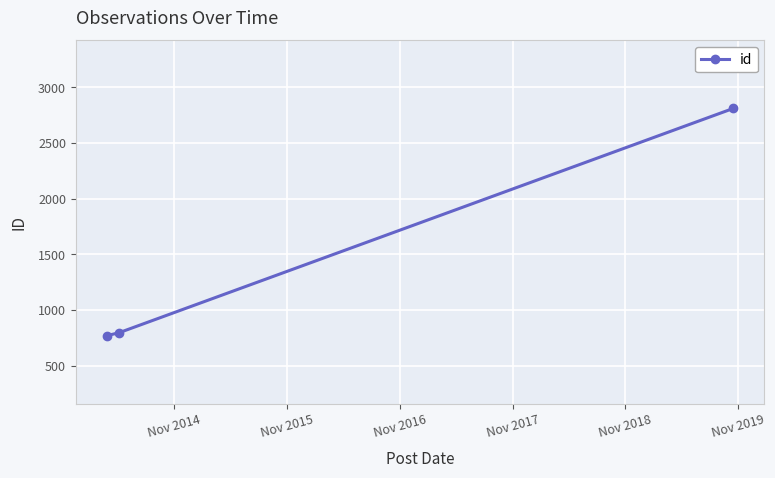

How many data points are less than 797?

1